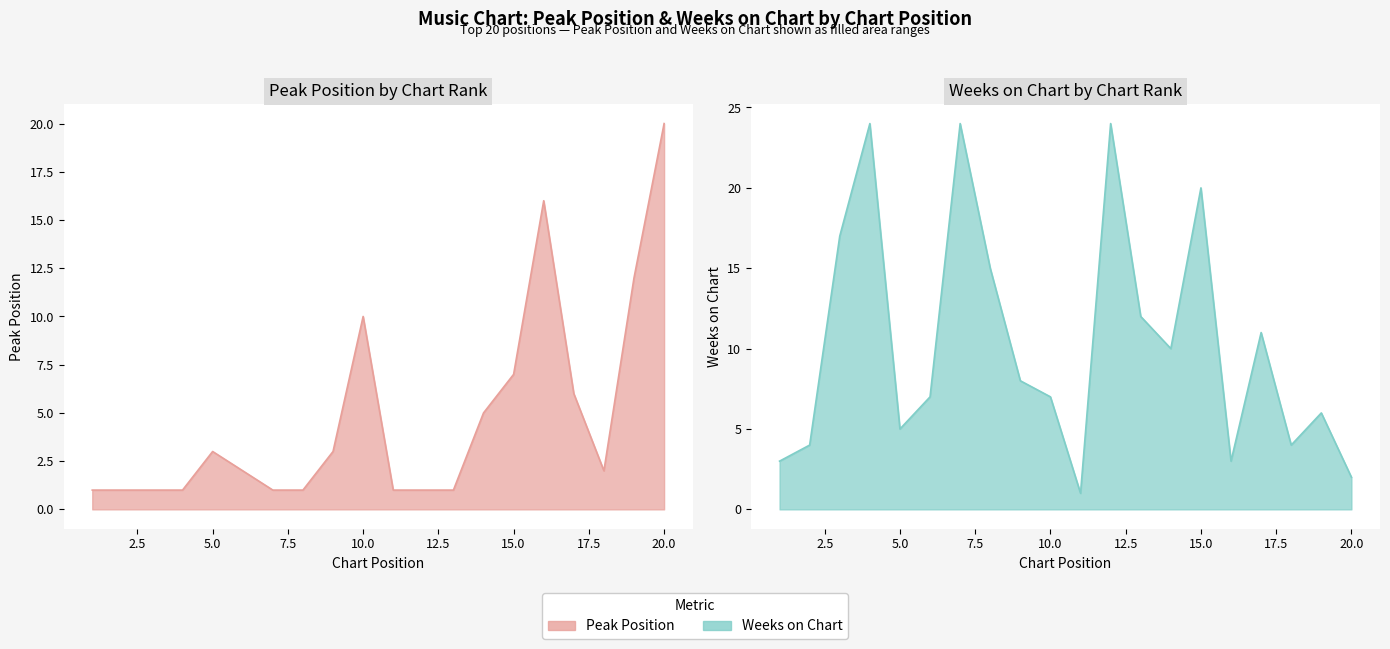

Between 6 and 11, which series saw the biggest shift?

Weeks on Chart